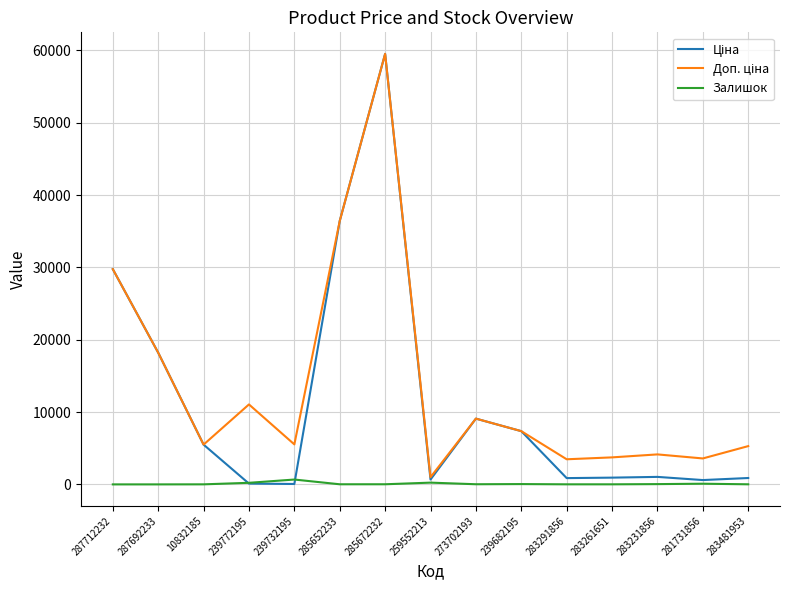

What is the maximum value shown in the chart?

59523.0